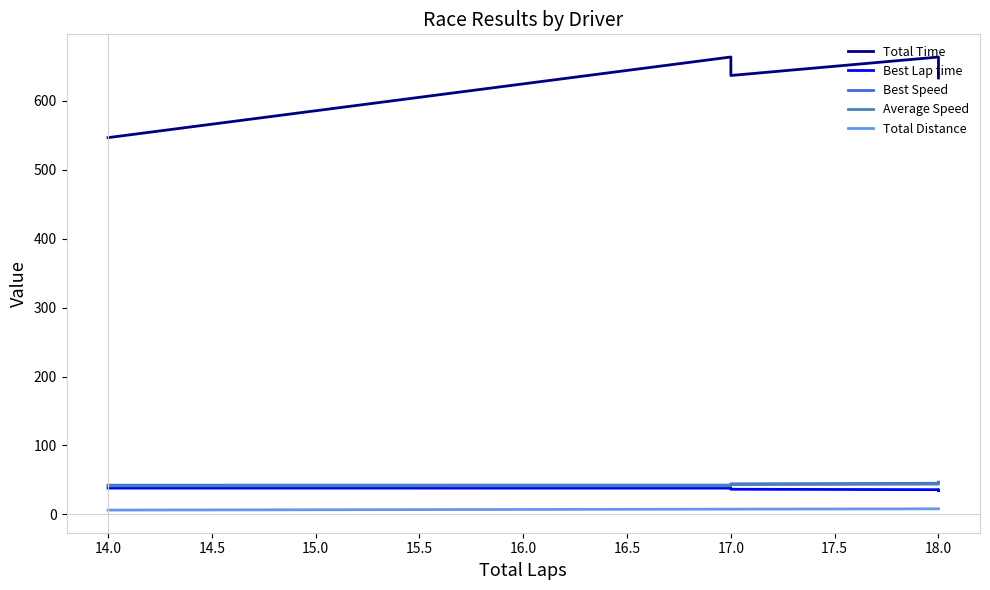

How many interior local valleys does the Best Lap time series have?

1